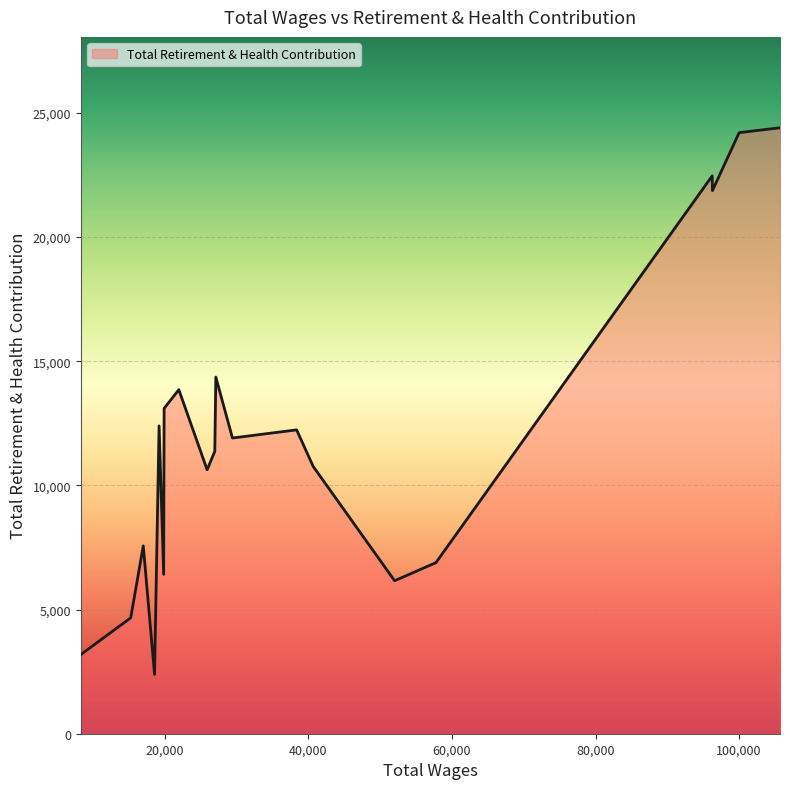

Is this an area chart (filled region under the line)?

No